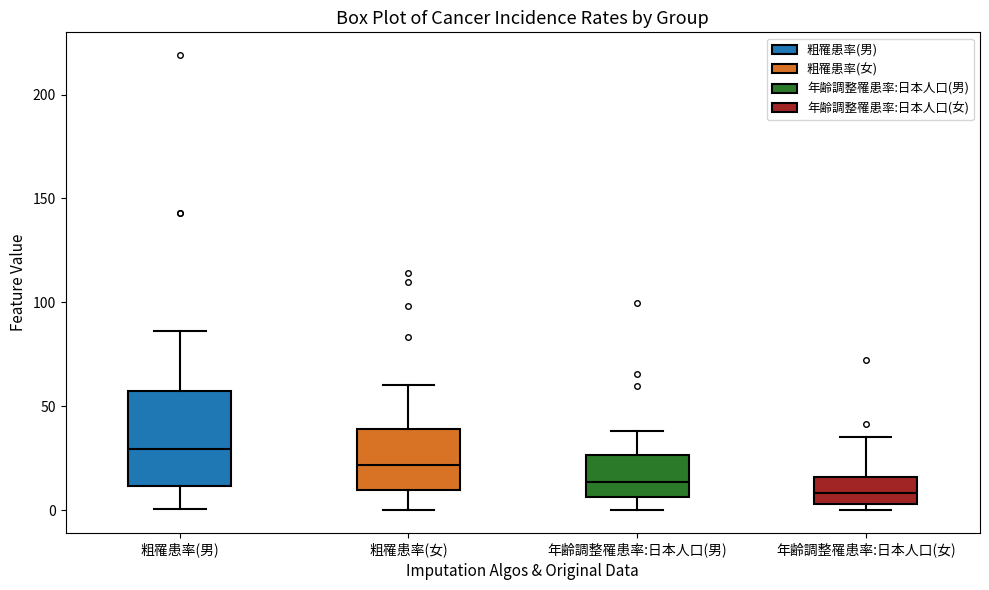

Reading left to right, transcribe this box plot: for each box, give where its median line is, the range the box spans, and where its two whiskers end, as read against the y-axis. The values are not printed on the chart, so give them approximately, as read against the axis.

粗罹患率(男): median 30, box 10 to 55, whiskers 0 to 85
粗罹患率(女): median 20, box 10 to 40, whiskers 0 to 60
年齢調整罹患率:日本人口(男): median 15, box 5 to 25, whiskers 0 to 40
年齢調整罹患率:日本人口(女): median 10, box 5 to 15, whiskers 0 to 35